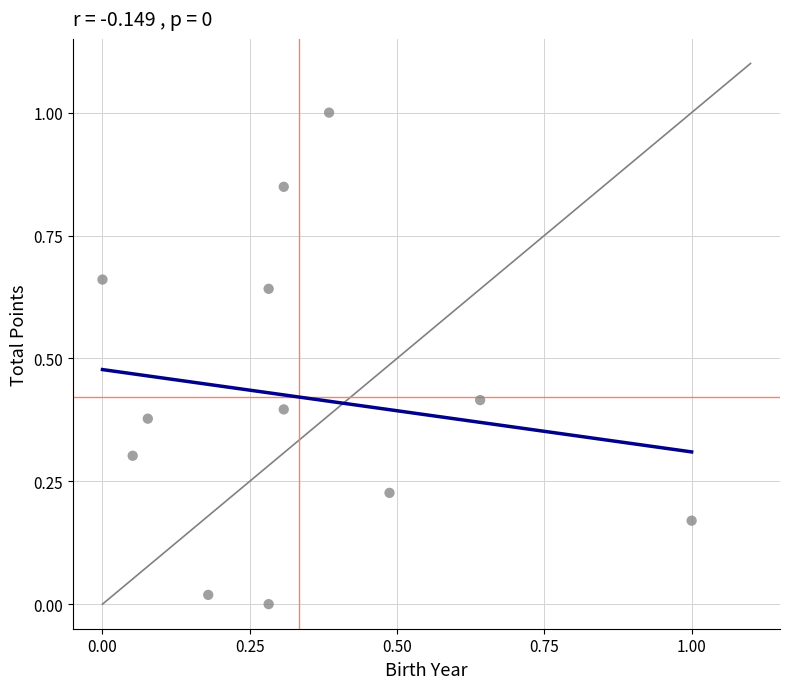

What is the range of X values (max minus min)?

1.0